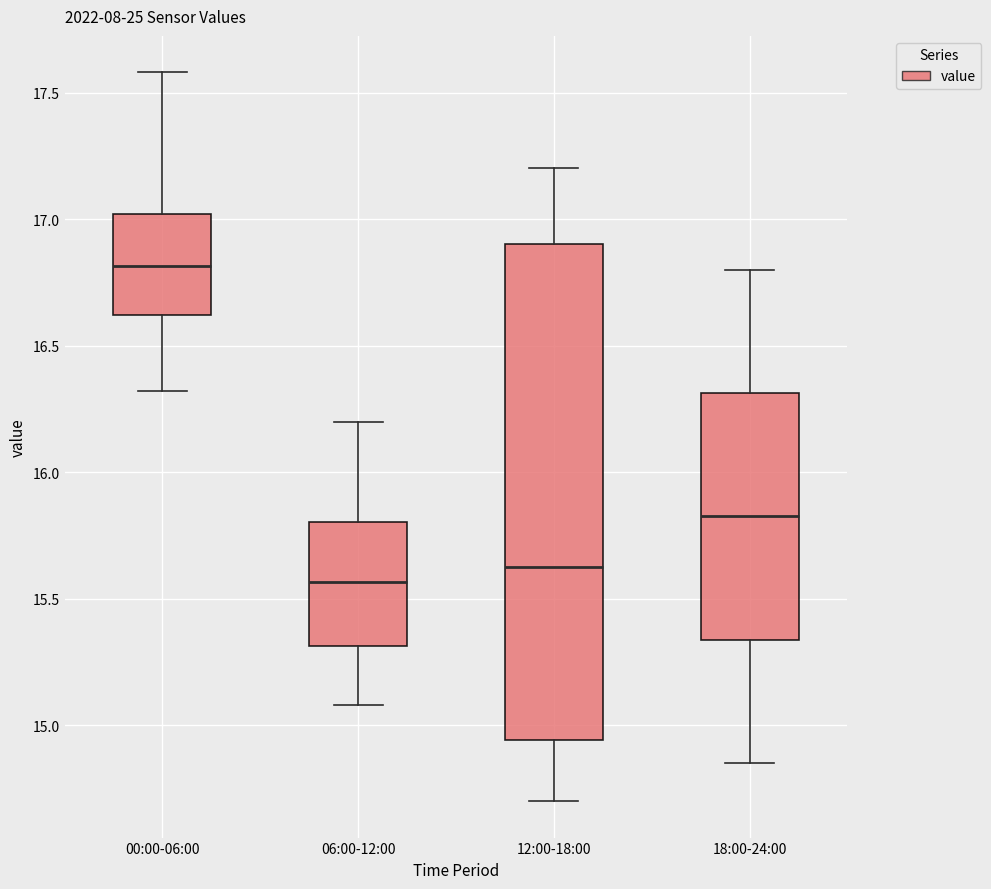

Which box's median line is the lowest?

06:00-12:00